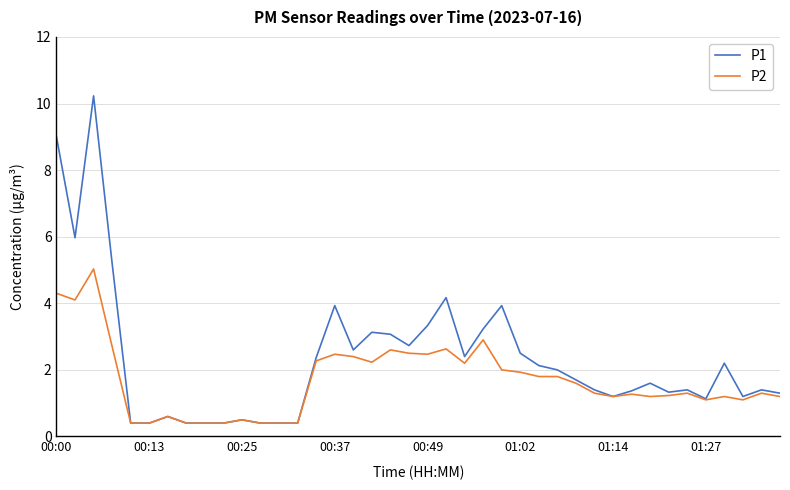

What is the highest value of the P2 series?

5.0